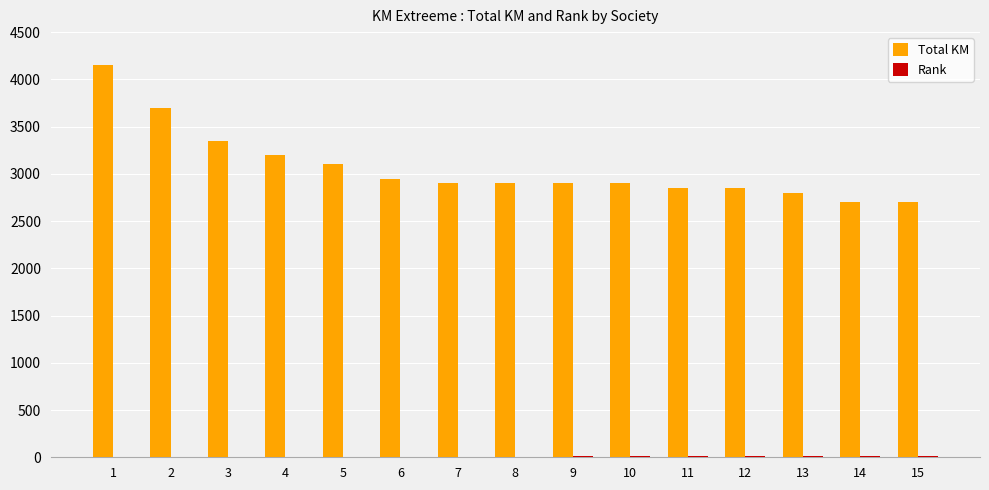

True or false: Total KM has a value of 3700 at 2.

True